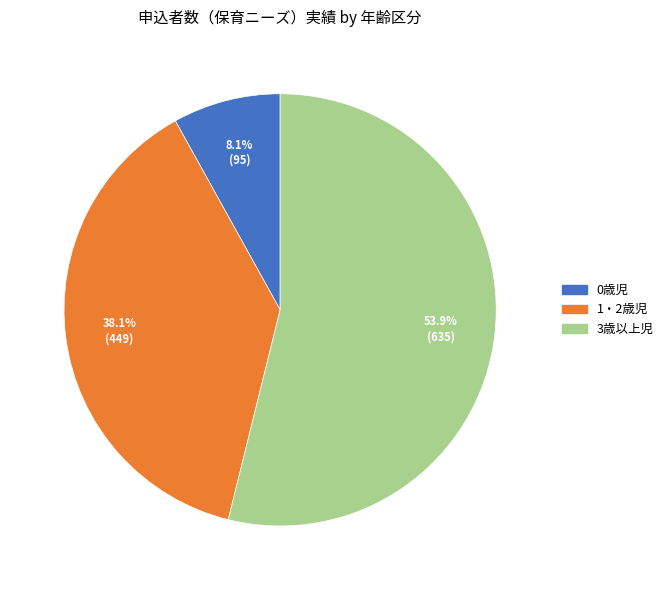

Which slice is the largest?

3歳以上児